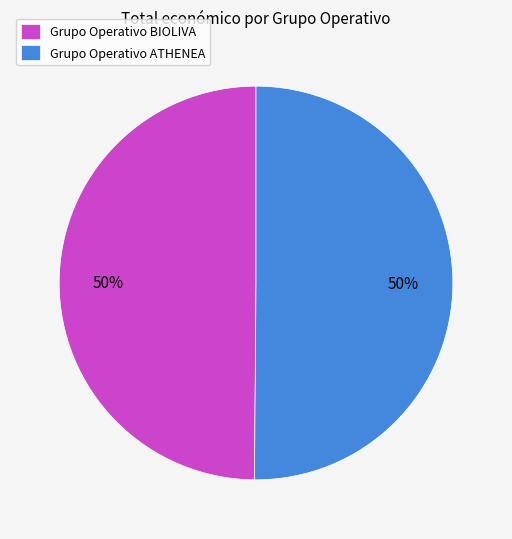

Approximately how many times larger is the value at Grupo Operativo BIOLIVA compared to Grupo Operativo ATHENEA?

1.0